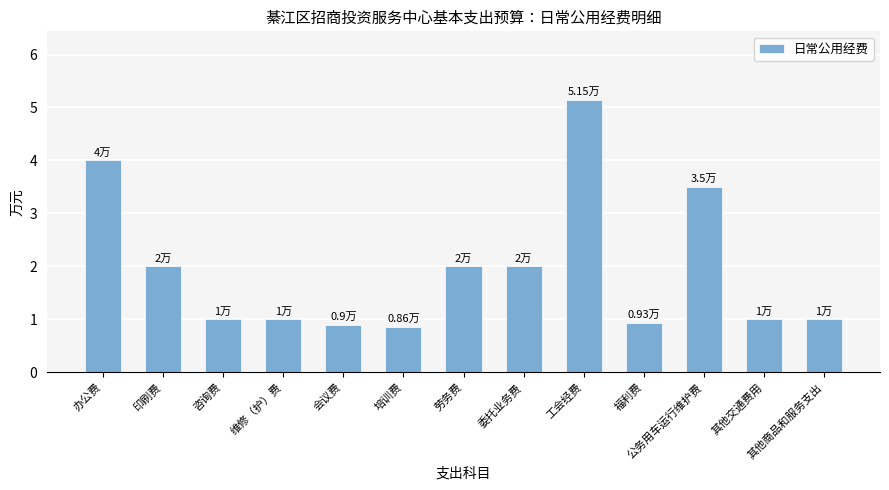

What is the value of the 6th bar from the left?

0.9